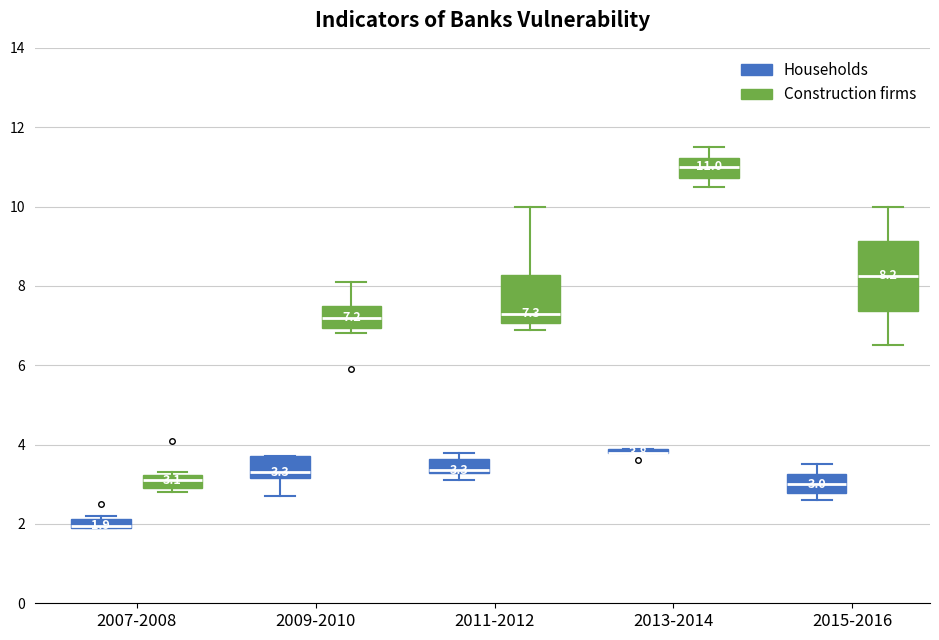

Comparing the boxes themselves (not the whiskers), which one is the tallest?

2015-2016 (Construction firms)